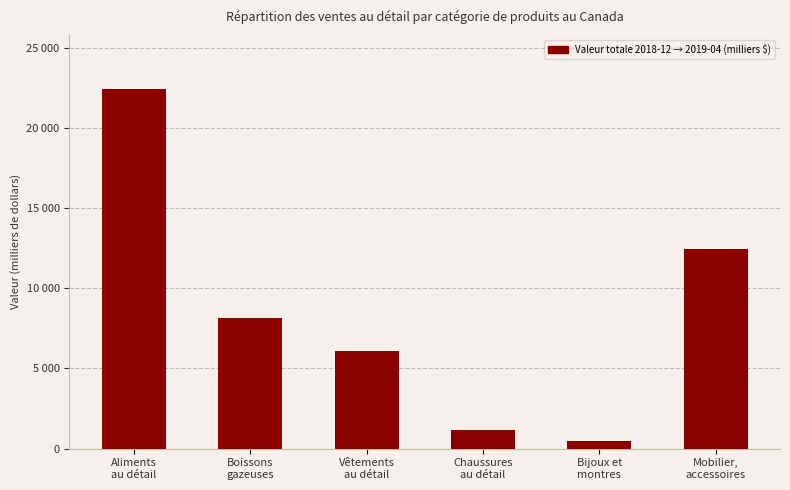

What is the label of the 5th bar from the left?

Bijoux et
montres